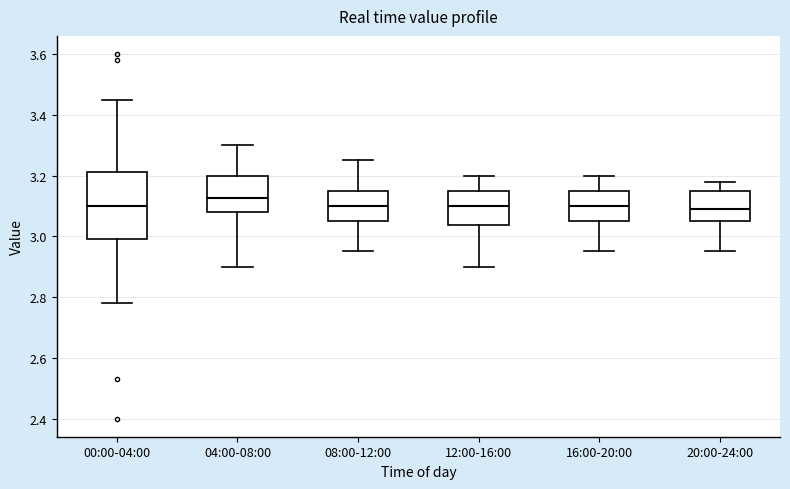

Reading left to right, transcribe this box plot: for each box, give where its median line is, the range the box spans, and where its two whiskers end, as read against the y-axis. The values are not printed on the chart, so give them approximately, as read against the axis.

00:00-04:00: median 3.10, box 3.00 to 3.22, whiskers 2.78 to 3.46
04:00-08:00: median 3.12, box 3.08 to 3.20, whiskers 2.90 to 3.30
08:00-12:00: median 3.10, box 3.06 to 3.16, whiskers 2.96 to 3.26
12:00-16:00: median 3.10, box 3.04 to 3.16, whiskers 2.90 to 3.20
16:00-20:00: median 3.10, box 3.06 to 3.16, whiskers 2.96 to 3.20
20:00-24:00: median 3.10, box 3.06 to 3.16, whiskers 2.96 to 3.18